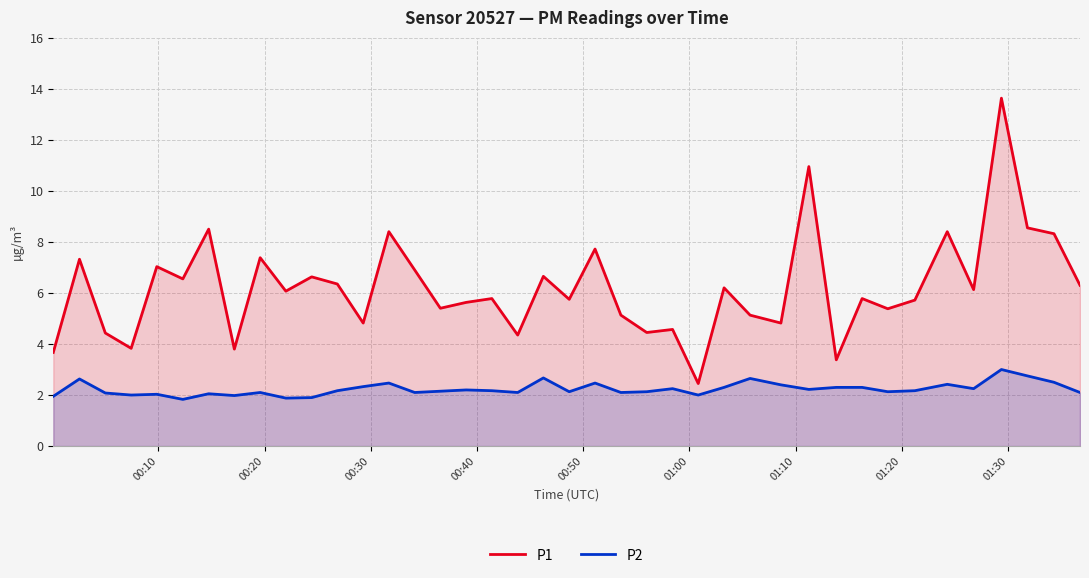

Which series has the widest spread of values?

P1